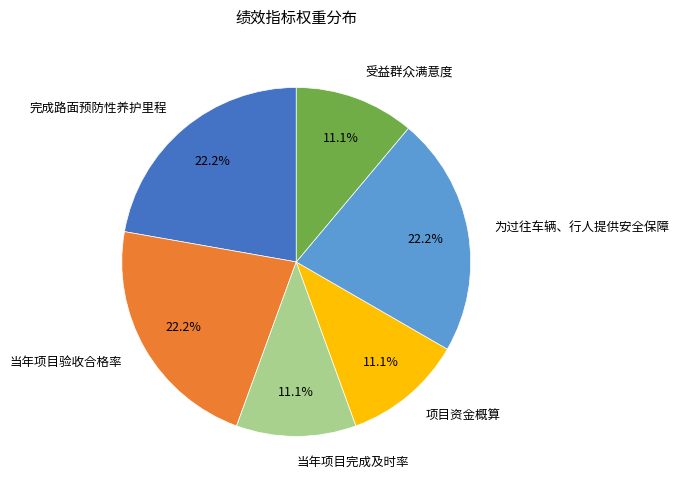

Is the sum of 完成路面预防性养护里程 and 当年项目完成及时率 greater than half?

No